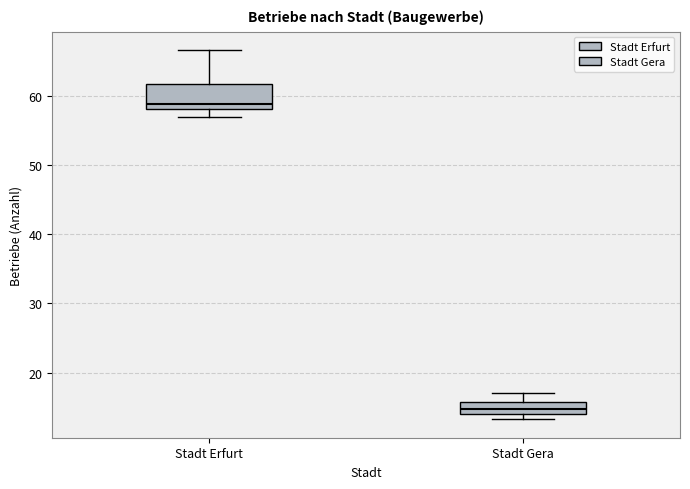

Reading left to right, transcribe this box plot: for each box, give where its median line is, the range the box spans, and where its two whiskers end, as read against the y-axis. The values are not printed on the chart, so give them approximately, as read against the axis.

Stadt Erfurt: median 59, box 58 to 62, whiskers 57 to 67
Stadt Gera: median 15, box 14 to 16, whiskers 13 to 17